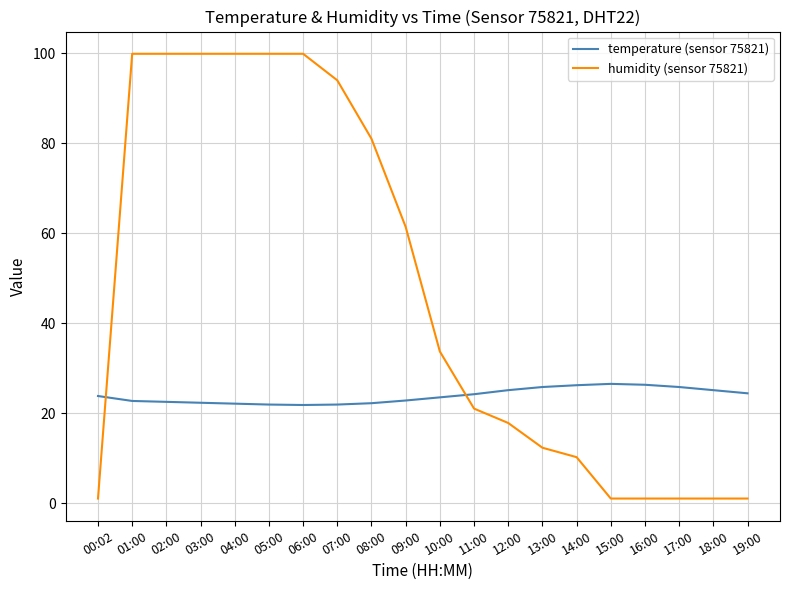

What is the spread (max minus min) of values at 04:00?

77.8